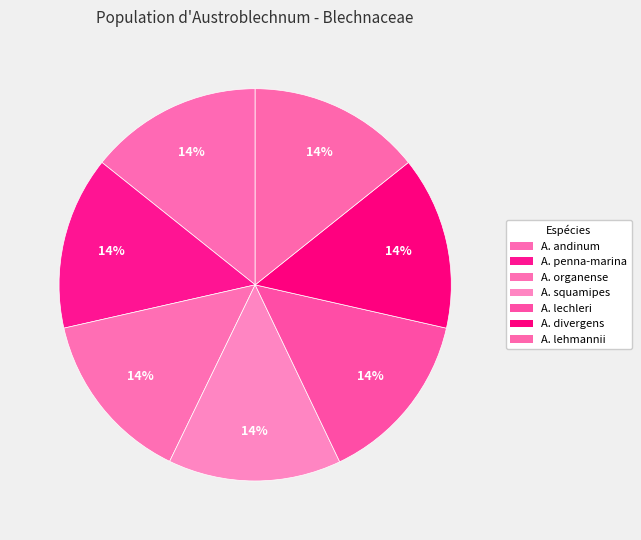

How many slices are in this pie chart?

7